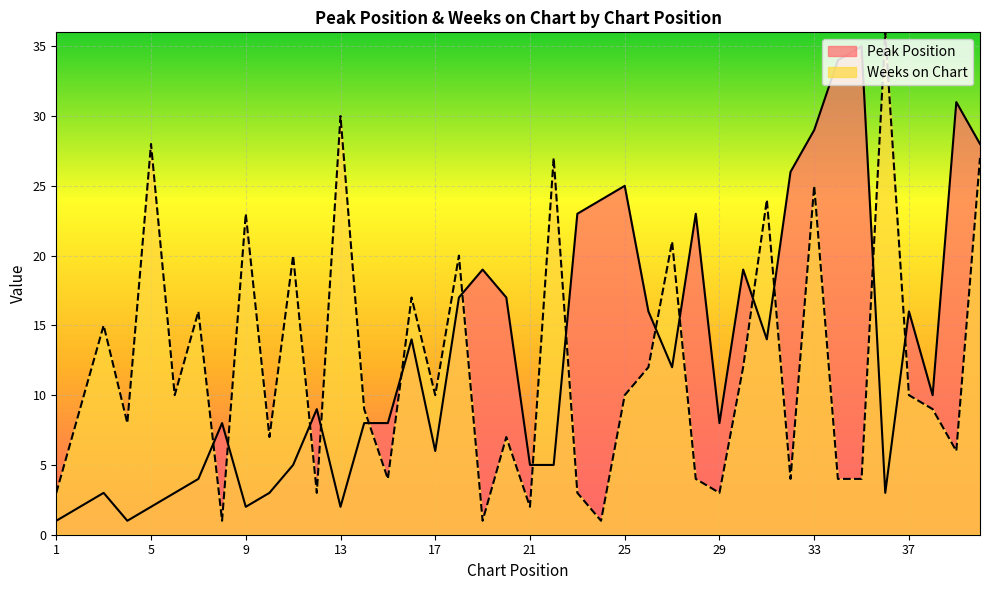

The value of Weeks on Chart at 8 is 0. True or false?

False